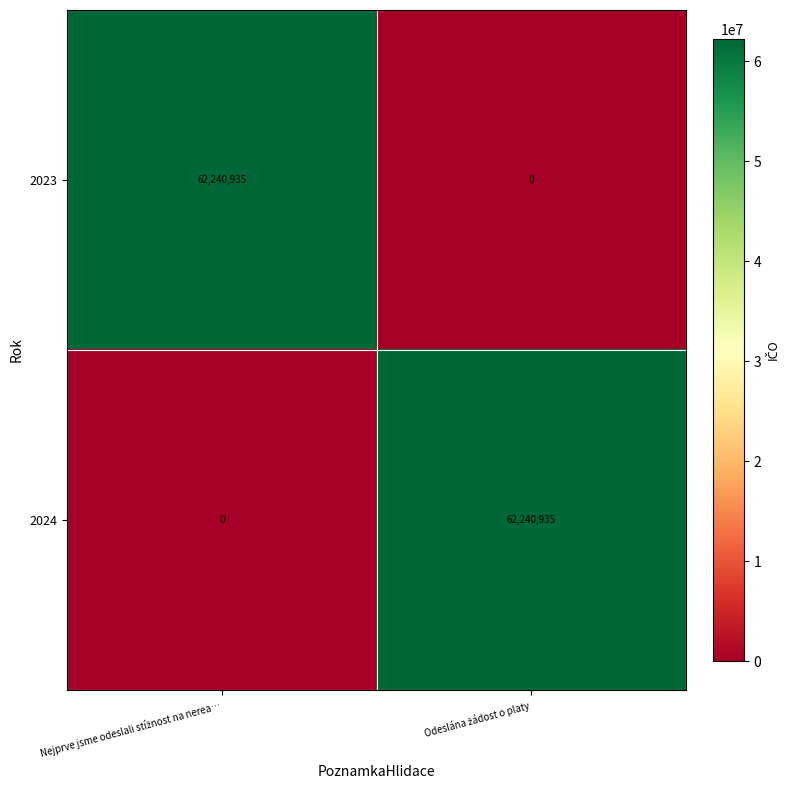

Reading right to left, transcribe all the data shown in this chart.

2023: 0	62240935
2024: 62240935	0